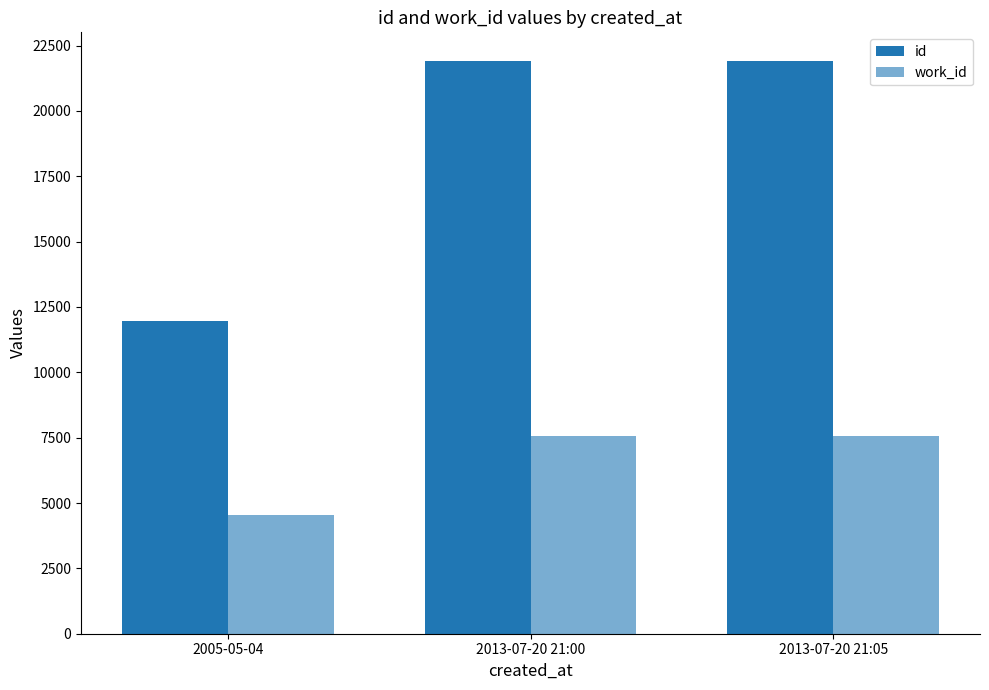

What is the difference between the maximum and minimum values in the work_id series?

2996